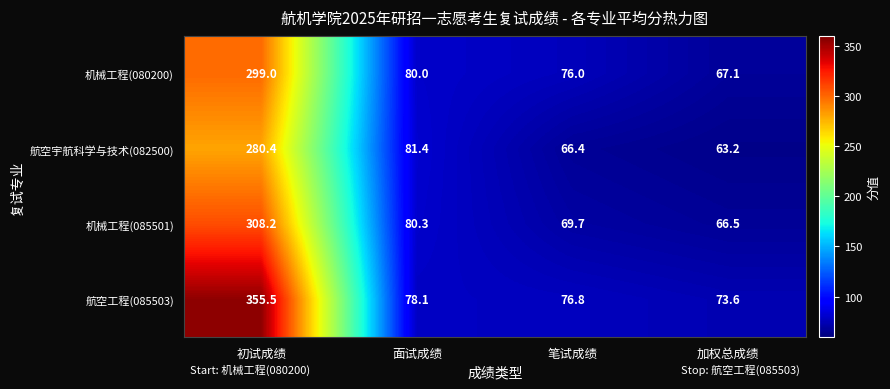

What is the difference between the 机械工程(080200) values at 笔试成绩 and 初试成绩?

223.0